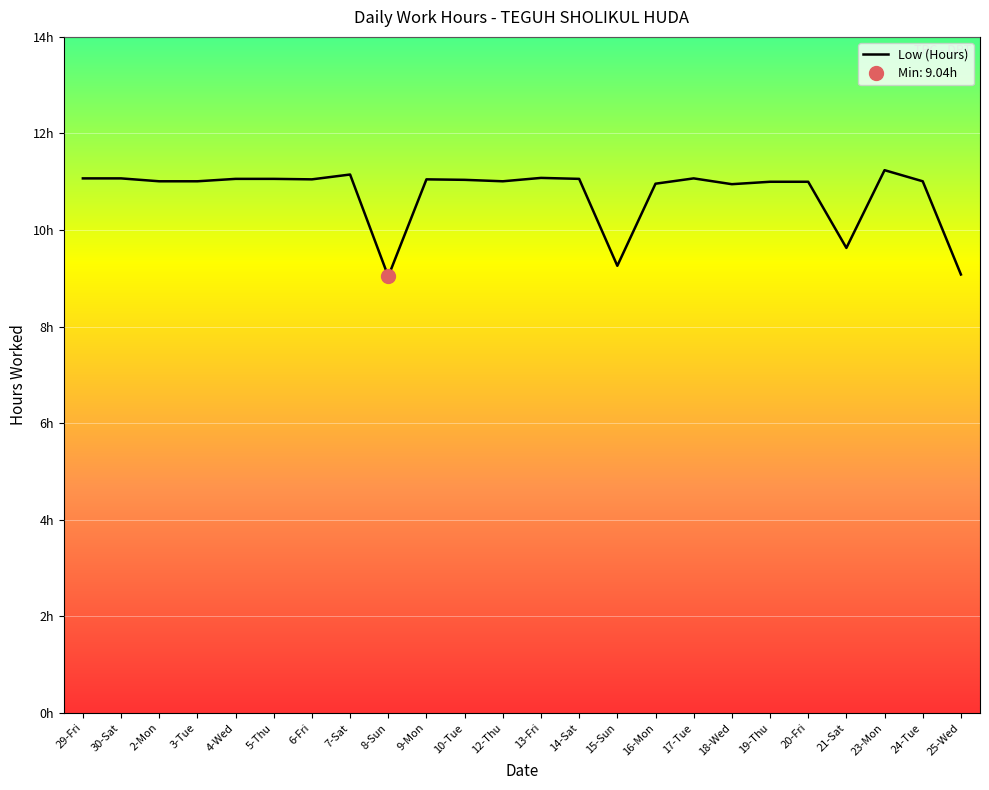

Reading right to left, transcribe all the data shown in this chart.

25-Wed=9.1	24-Tue=11.0	23-Mon=11.2	21-Sat=9.6	20-Fri=11.0	19-Thu=11.0	18-Wed=10.9	17-Tue=11.1	16-Mon=11.0	15-Sun=9.3	14-Sat=11.1	13-Fri=11.1	12-Thu=11.0	10-Tue=11.0	9-Mon=11.1	8-Sun=9.0	7-Sat=11.2	6-Fri=11.1	5-Thu=11.1	4-Wed=11.1	3-Tue=11.0	2-Mon=11.0	30-Sat=11.1	29-Fri=11.1